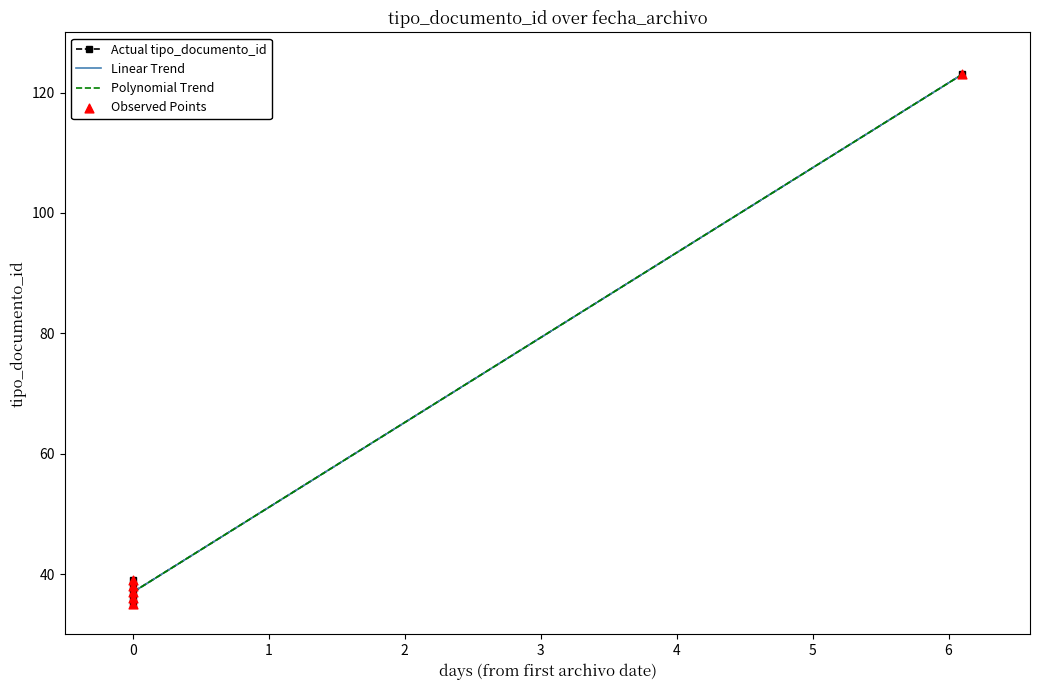

What are all the series names shown in the legend?

Actual tipo_documento_id, Linear Trend, Polynomial Trend, Observed Points